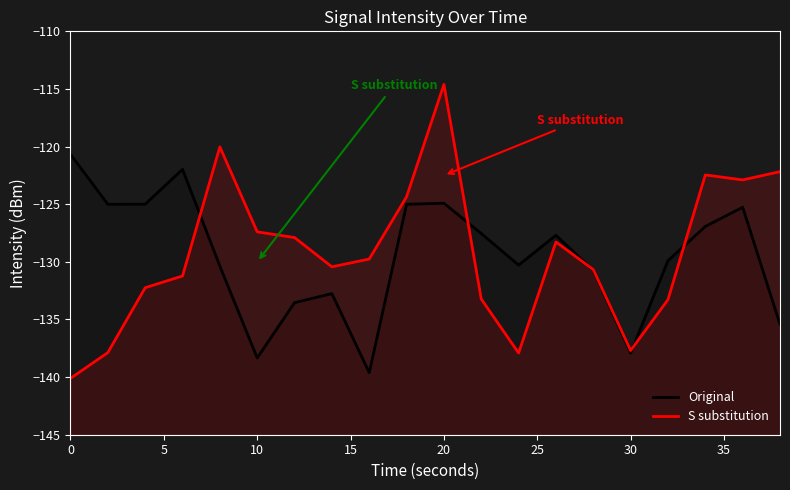

Is the value of S substitution at 5 greater than the value of Original at 35?

No